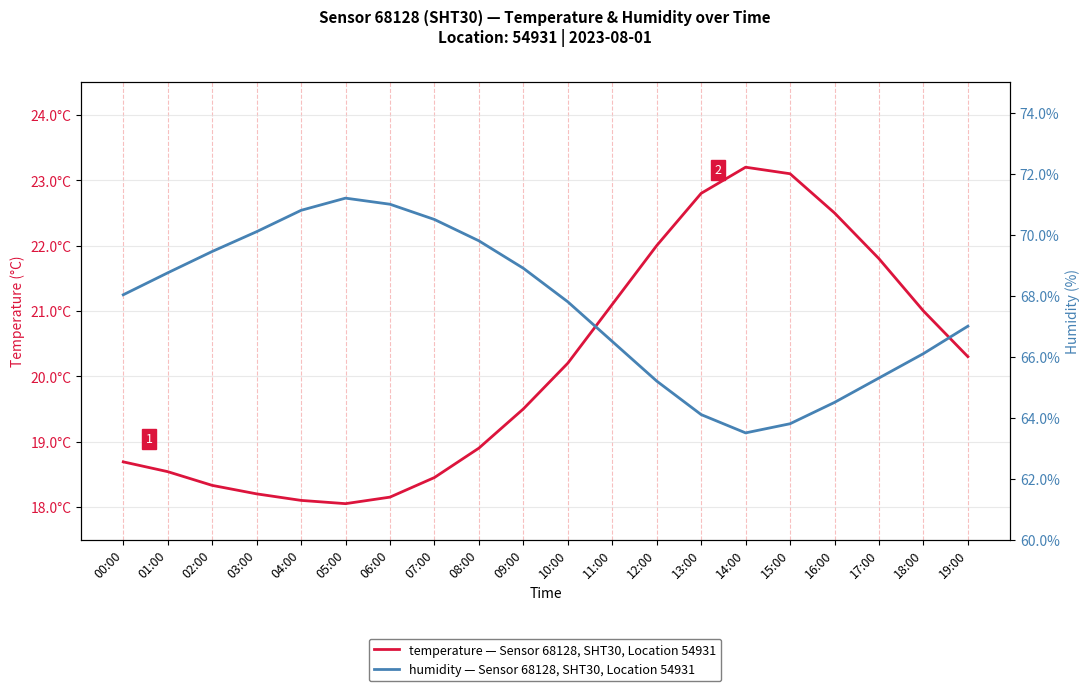

Reading left to right, what are all the values shown in this chart?

temperature: 18.7	18.5	18.3	18.2	18.1	18.1	18.1	18.4	18.9	19.5	20.2	21.1	22.0	22.8	23.2	23.1	22.5	21.8	21.0	20.3
humidity: 68.0	68.8	69.5	70.1	70.8	71.2	71.0	70.5	69.8	68.9	67.8	66.5	65.2	64.1	63.5	63.8	64.5	65.3	66.1	67.0